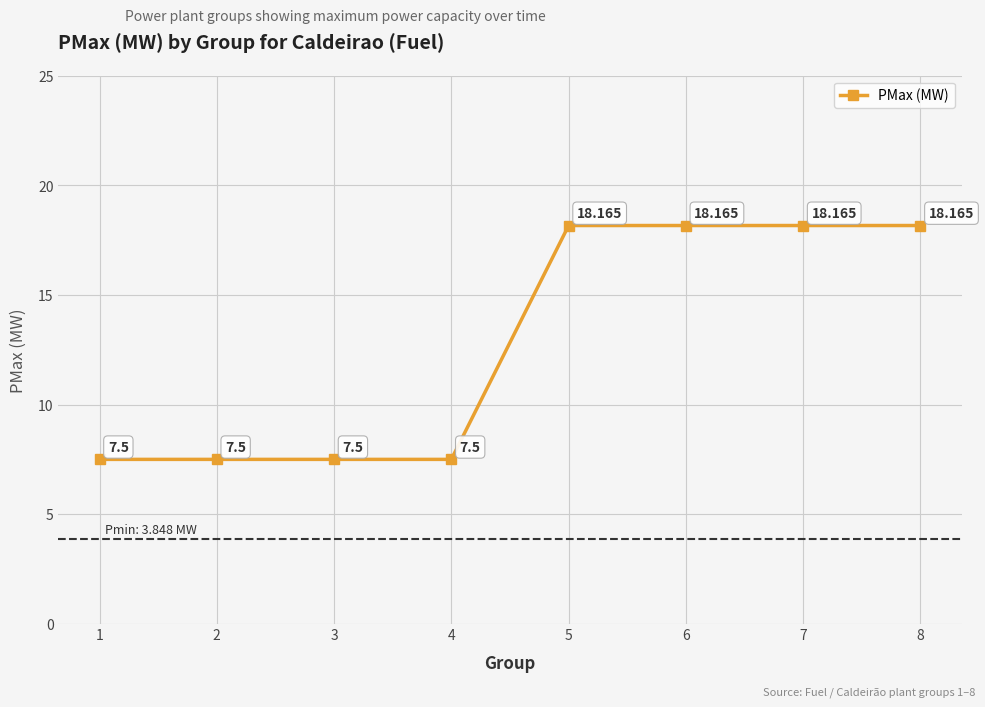

Reading right to left, what are all the values shown in this chart?

18.2	18.2	18.2	18.2	7.5	7.5	7.5	7.5